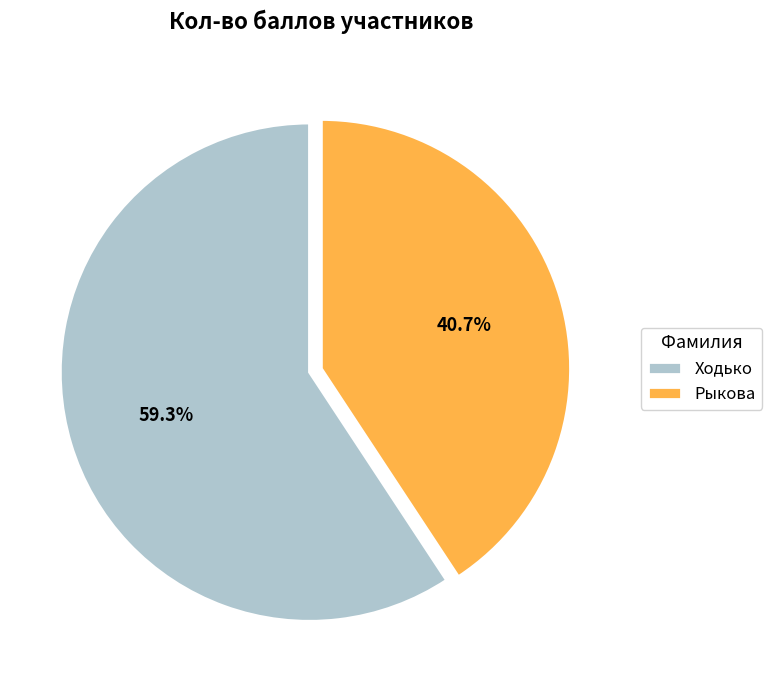

Rank the categories by value from lowest to highest.

Рыкова, Ходько